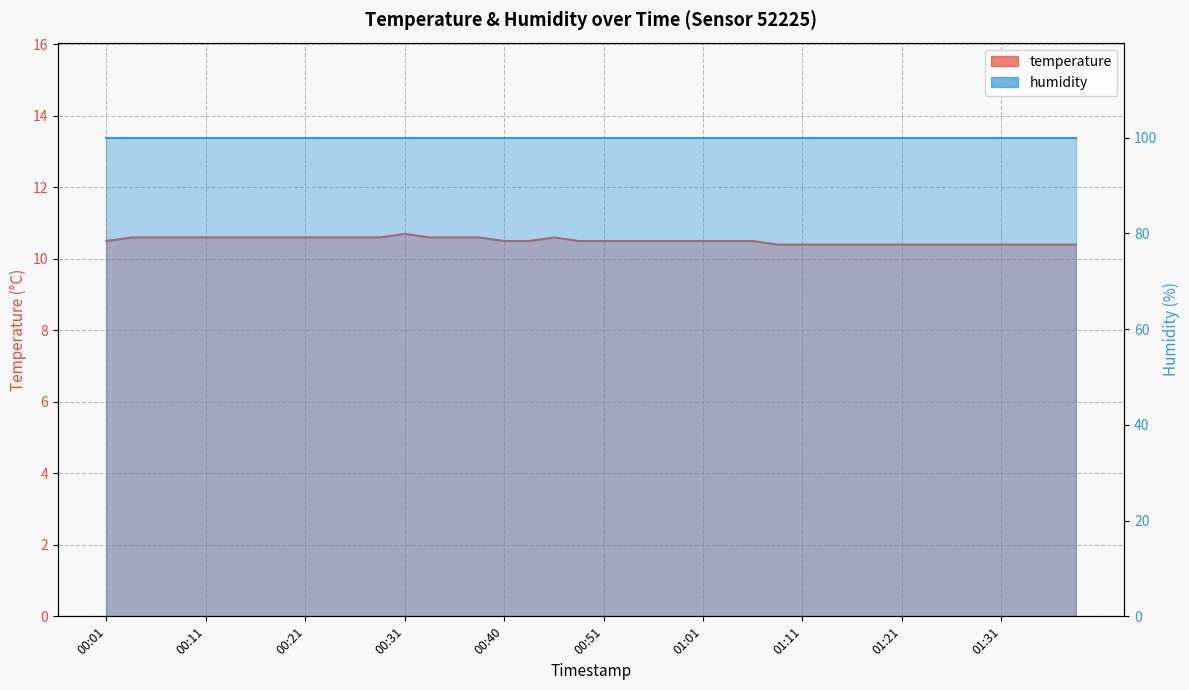

What is the change in value from 00:40 to 00:45?

+0.1